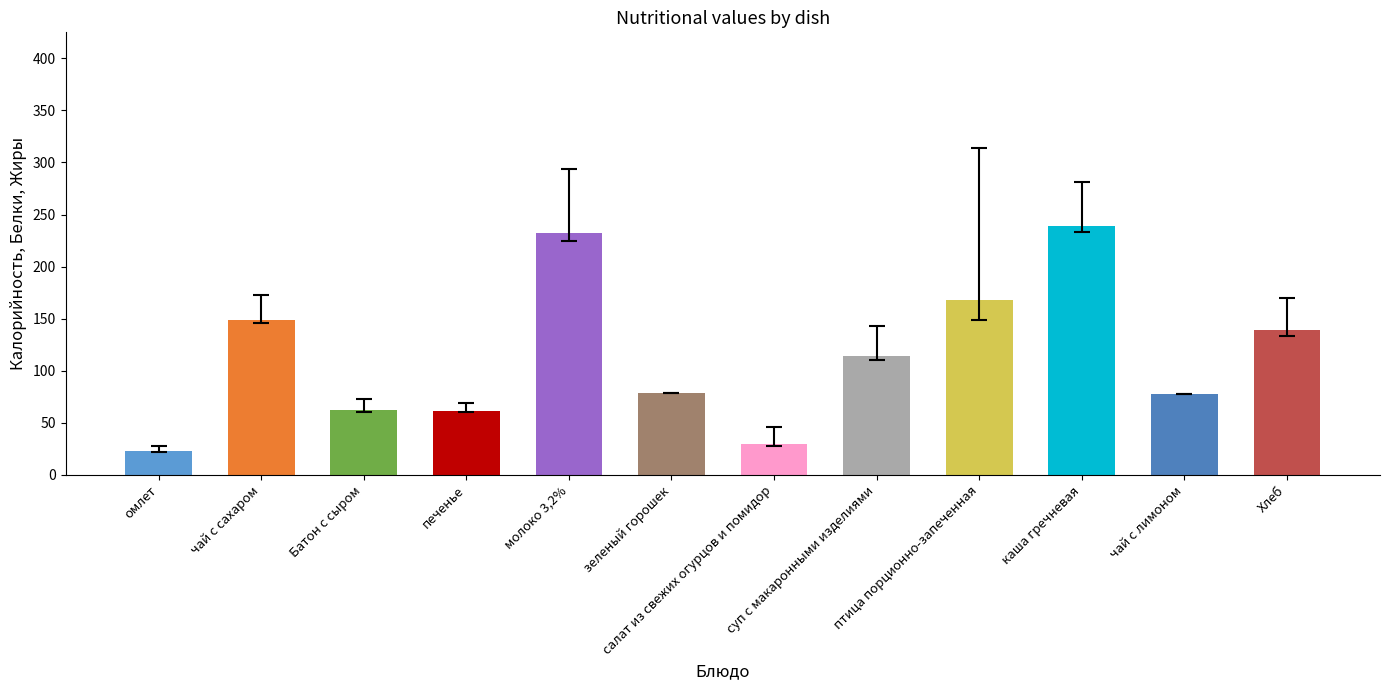

Reading left to right, list all the values displayed in this chart.

Калорийность: омлет=23.0	чай с сахаром=149.0	Батон с сыром=62.5	печенье=61.0	молоко 3,2%=232.0	зеленый горошек=79.0	салат из свежих огурцов и помидор=30.0	суп с макаронными изделиями=114.0	птица порционно-запеченная=168.0	каша гречневая=239.0	чай с лимоном=78.0	Хлеб=139.2
Белки: омлет=1.0	чай с сахаром=3.0	Батон с сыром=2.0	печенье=1.0	молоко 3,2%=7.0	зеленый горошек=0.0	салат из свежих огурцов и помидор=2.0	суп с макаронными изделиями=4.0	птица порционно-запеченная=19.0	каша гречневая=6.0	чай с лимоном=0.0	Хлеб=5.6
Жиры: омлет=0.0	чай с сахаром=3.0	Батон с сыром=0.2	печенье=1.0	молоко 3,2%=9.0	зеленый горошек=0.0	салат из свежих огурцов и помидор=2.0	суп с макаронными изделиями=3.0	птица порционно-запеченная=17.0	каша гречневая=4.0	чай с лимоном=0.0	Хлеб=1.0